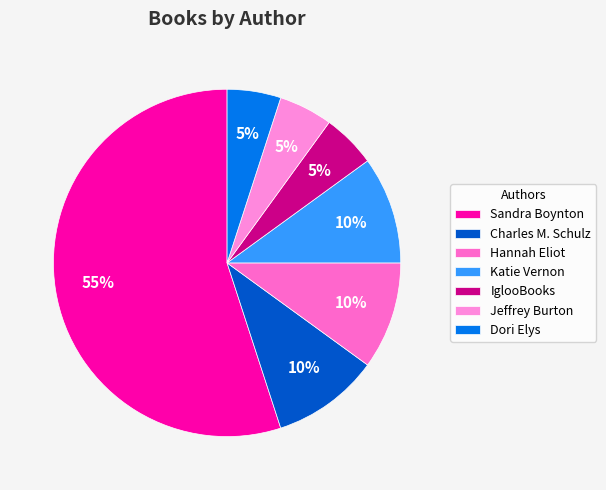

Count the number of slices in the pie.

7